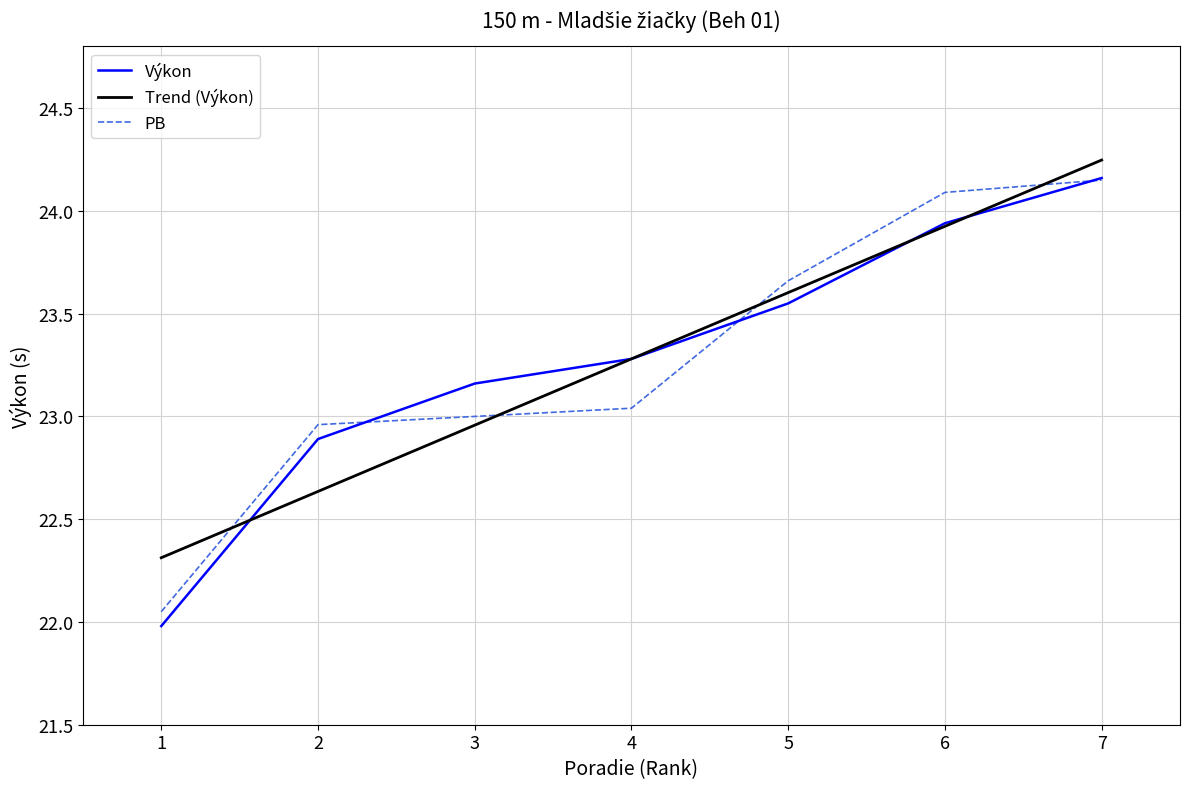

At which label does Trend (Výkon) first exceed 23?

4